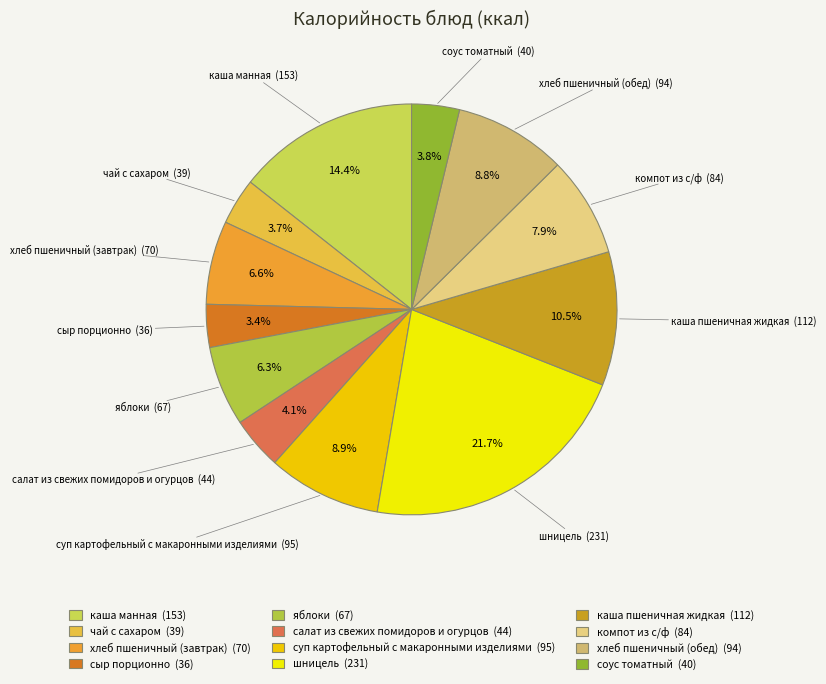

To the nearest percent, what is the difference between the largest and smallest slice percentages?

18%